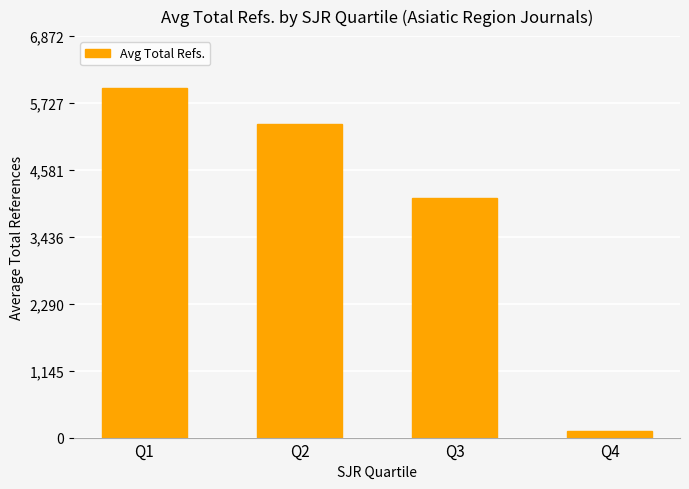

What is the difference between the maximum and second lowest values?

1878.5